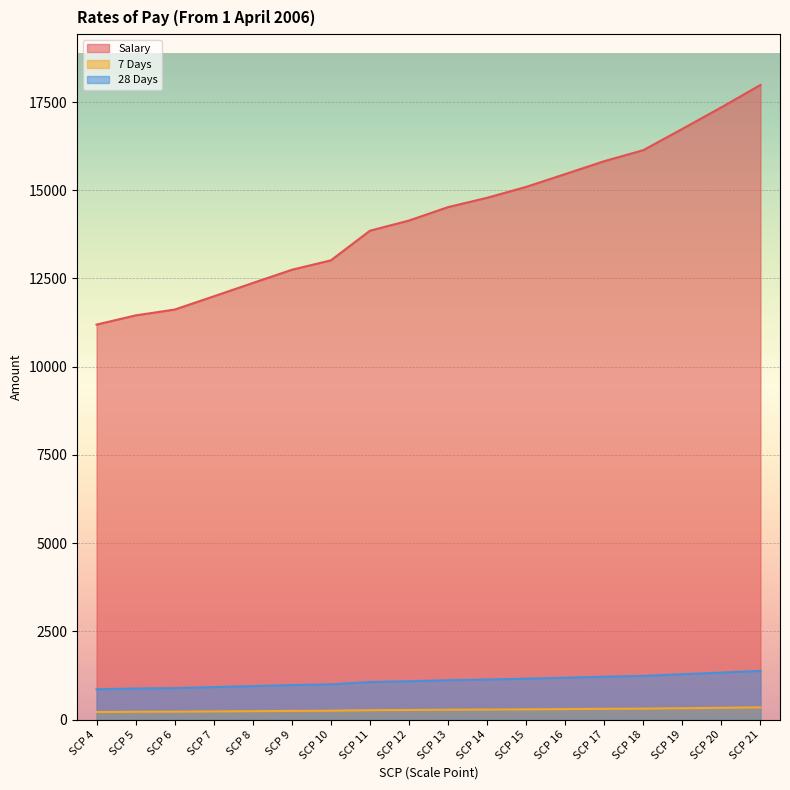

What is the difference between the Salary values at SCP 16 and SCP 21?

2526.0